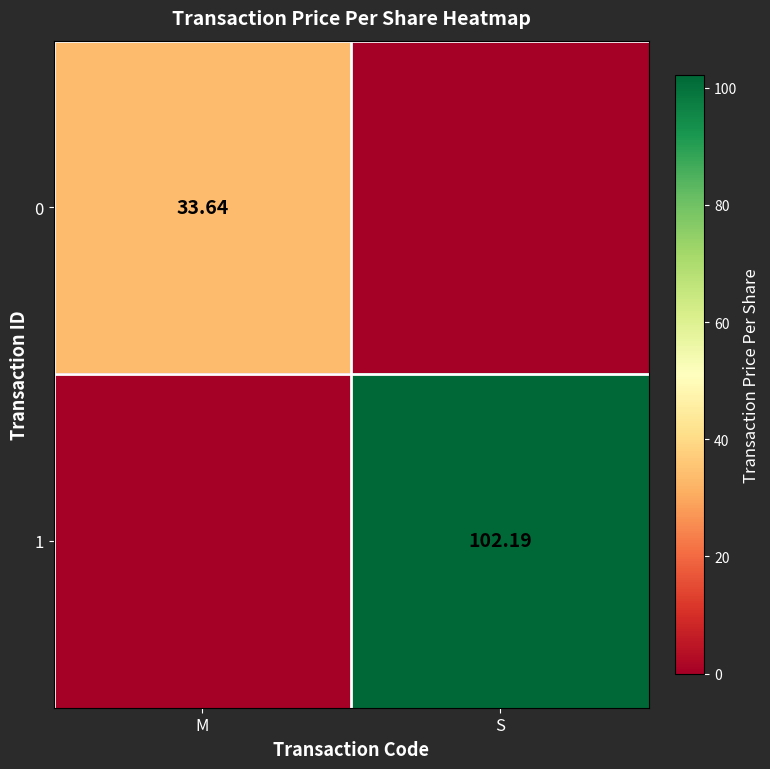

Is the value of 1 at S greater than the value of 0 at M?

Yes